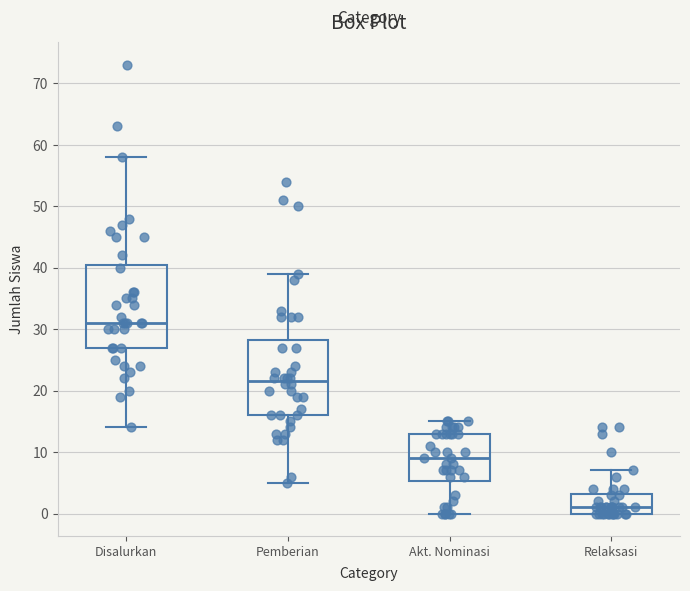

Which box's median line is the highest?

Disalurkan